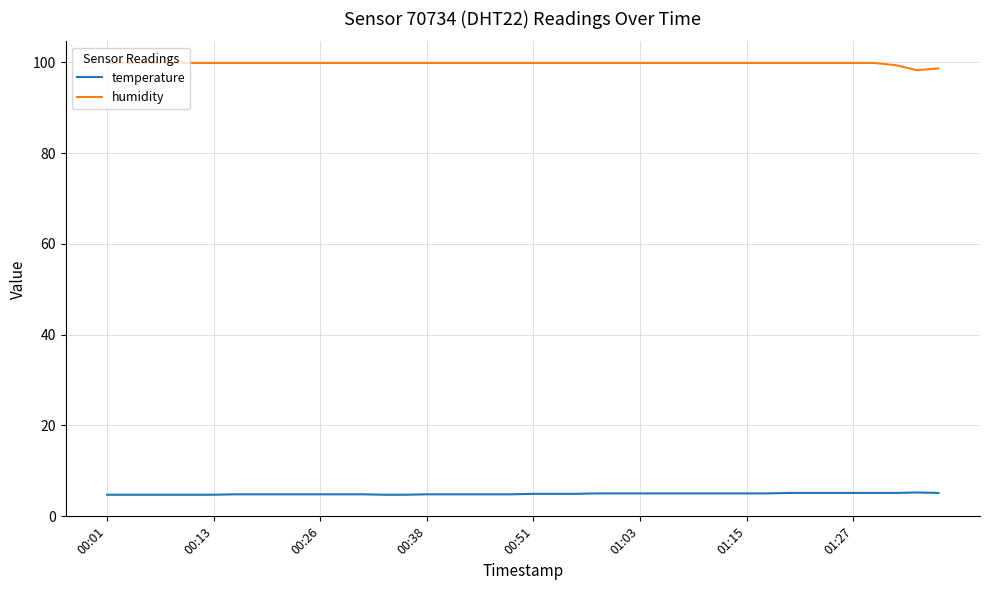

Count the number of data series in this chart.

2